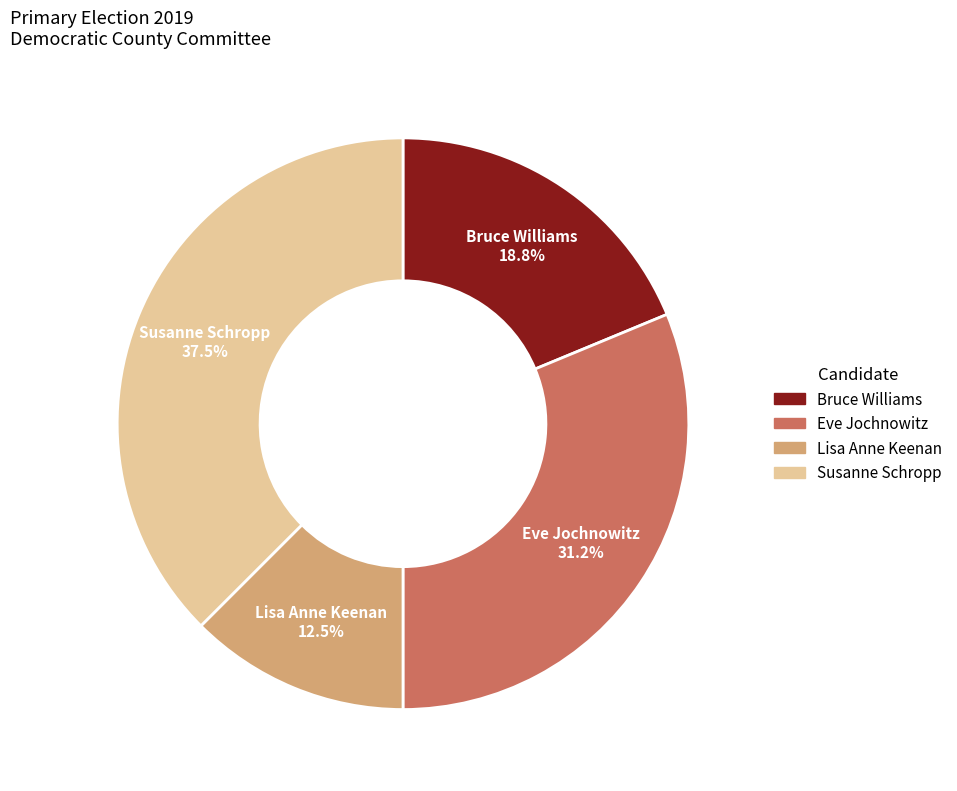

How many slices are in this pie chart?

4